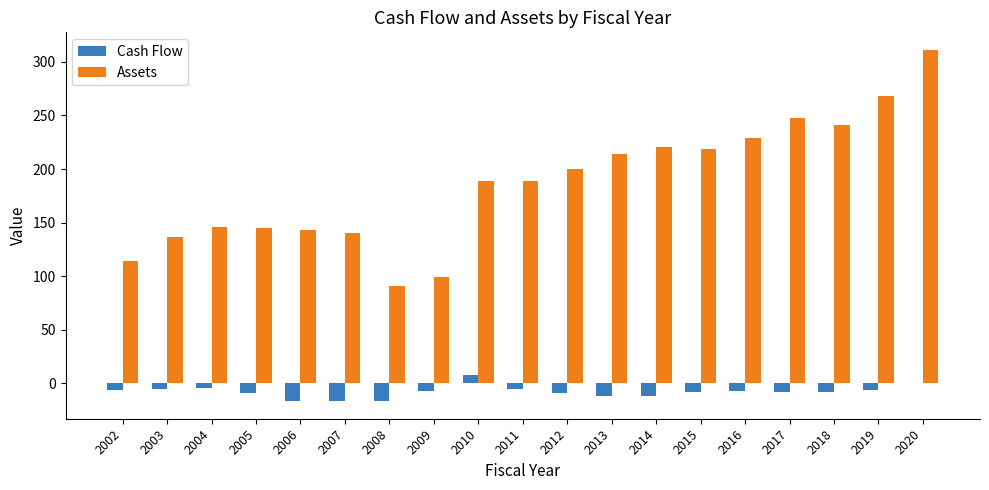

Count the number of data series in this chart.

2